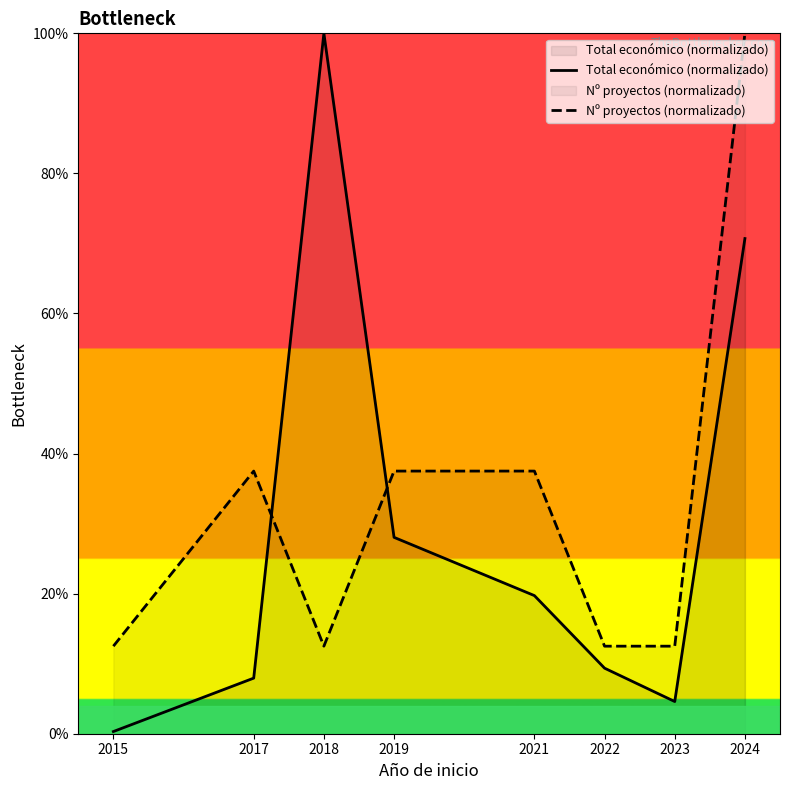

True or false: Total económico (normalizado) has more than 1 interior local peaks.

False